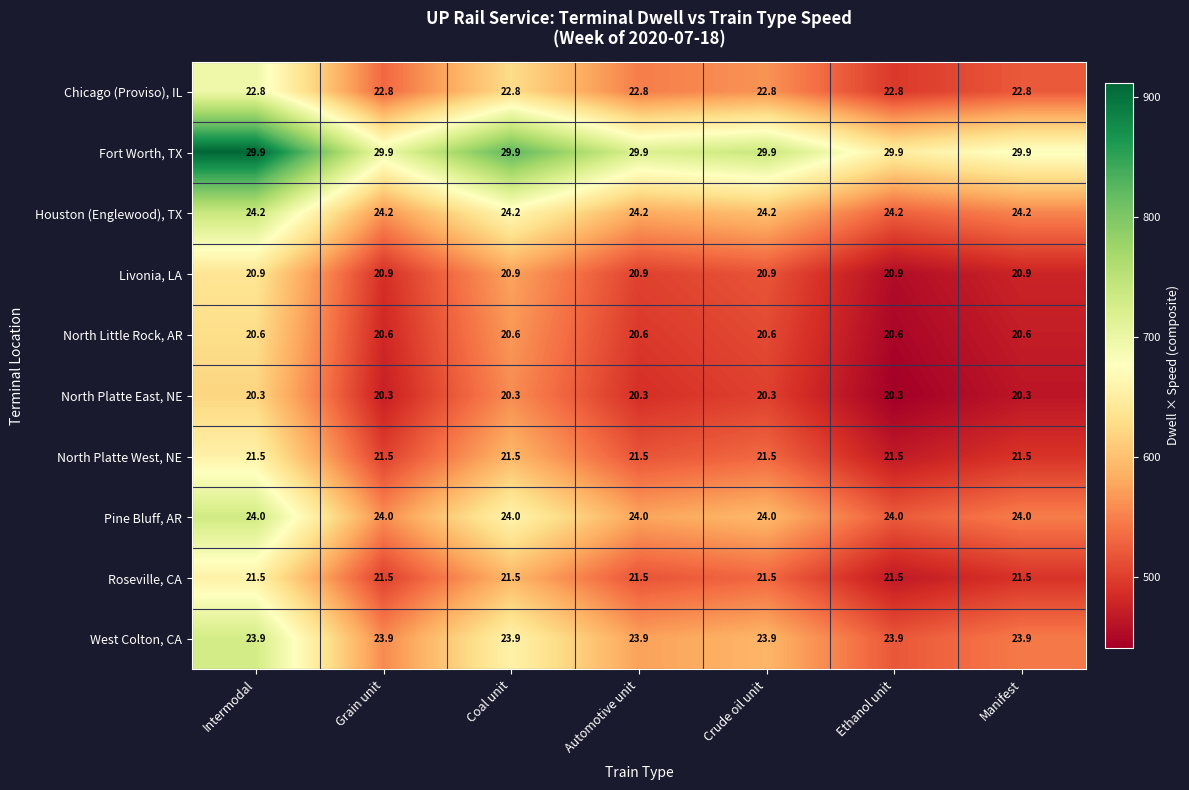

Which series has the largest total across all categories?

Fort Worth, TX